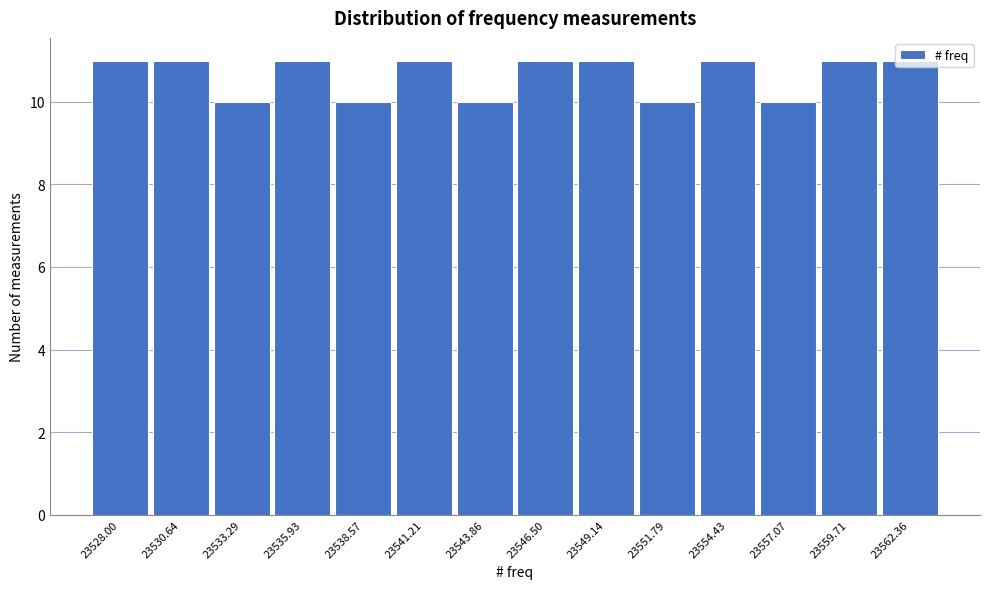

What is the ratio of the value at 23535.93 to the value at 23543.86?

1.1